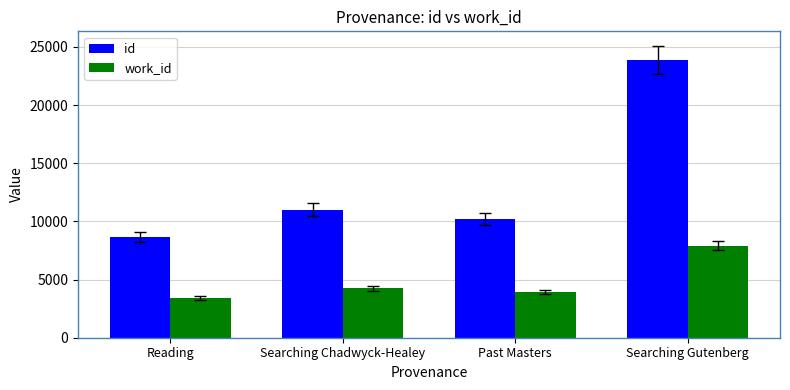

How many categories are shown in the chart?

4